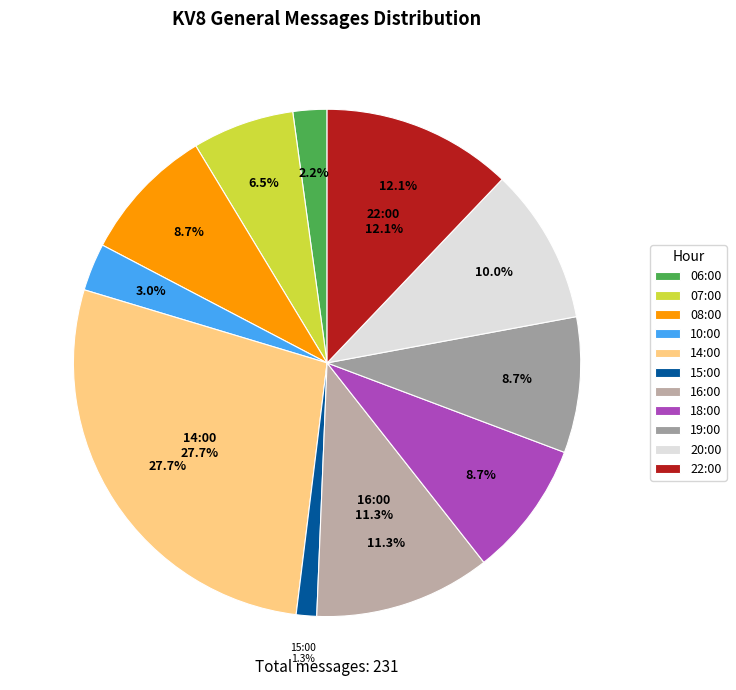

Does 19:00 represent more than half of the total?

No